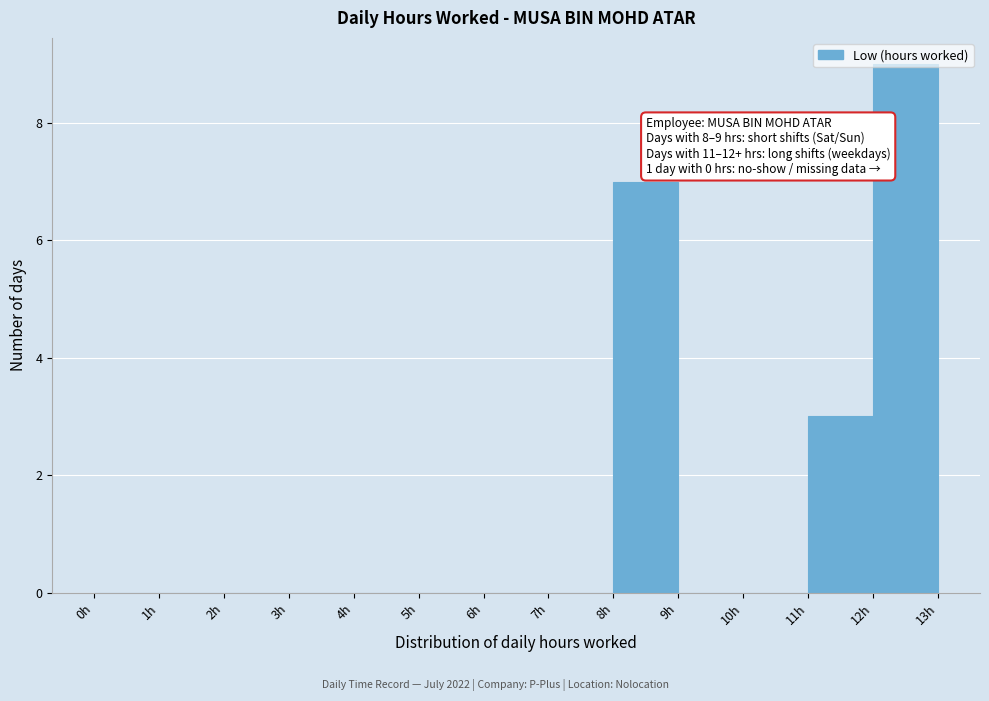

Which range on the x-axis has the tallest bar?

12 to 13